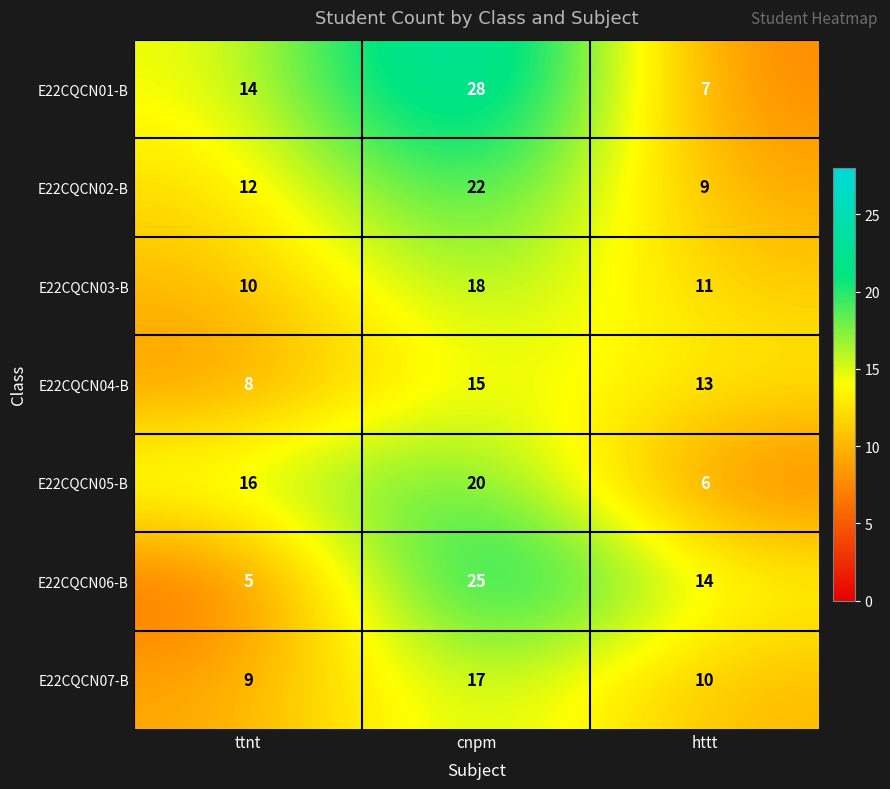

What is the difference between the maximum and second lowest values in the E22CQCN02-B series?

10